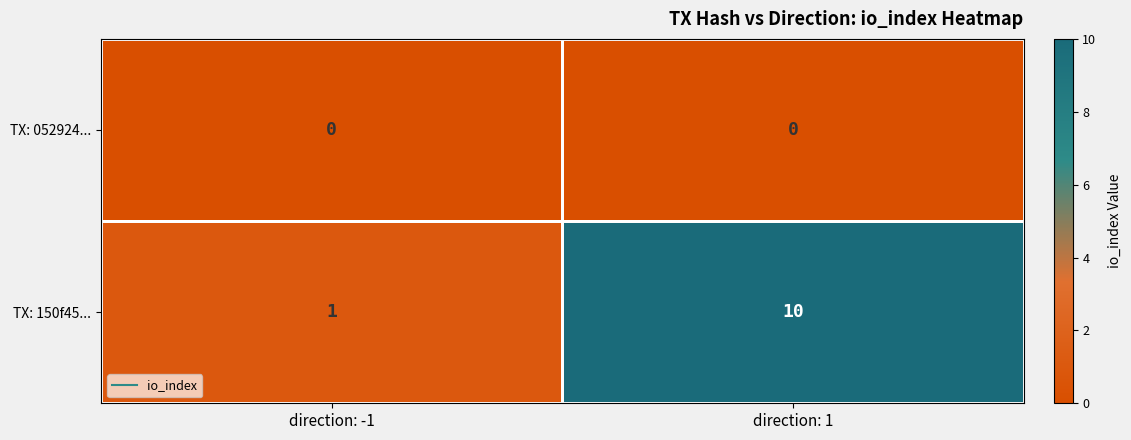

What is the difference between the highest and lowest values at direction: 1?

10